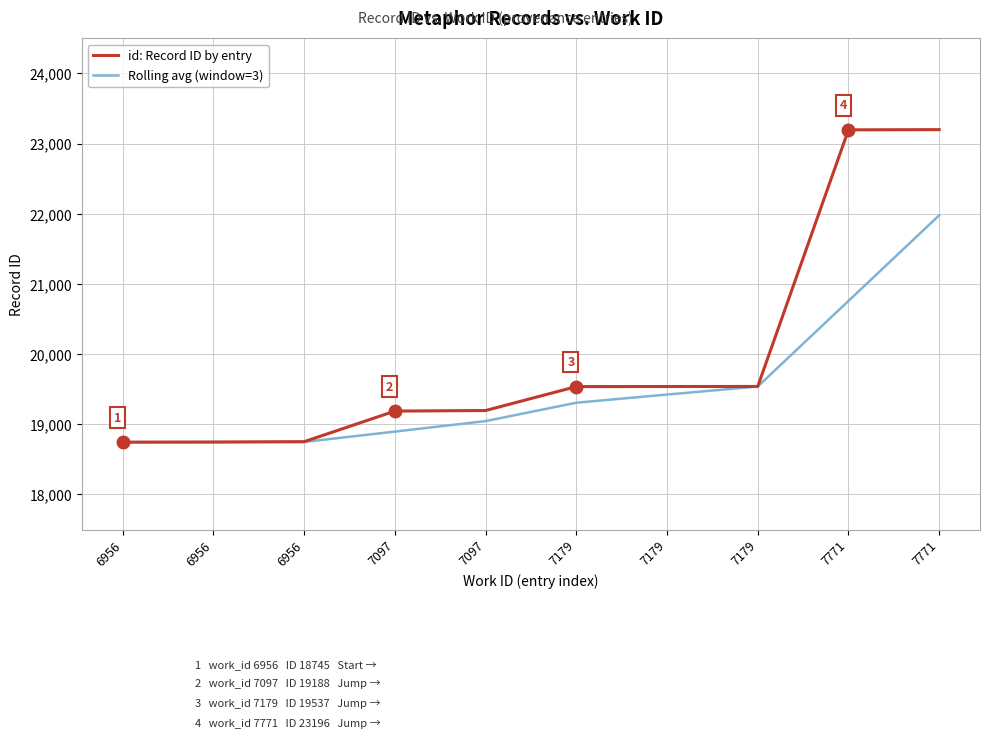

What is the difference between the id: Record ID by entry values at 7097 and 7771?

4000.0